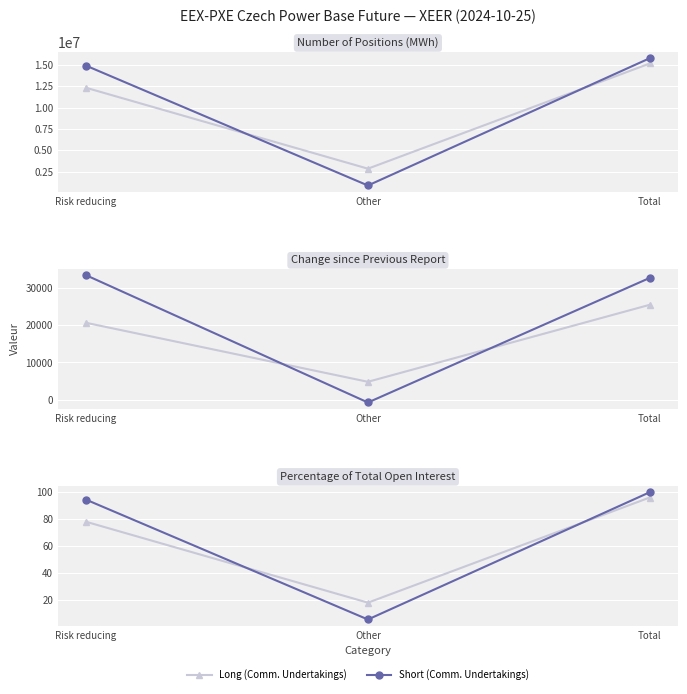

At which label does Long (Commercial Undertakings) first exceed 78?

Risk reducing